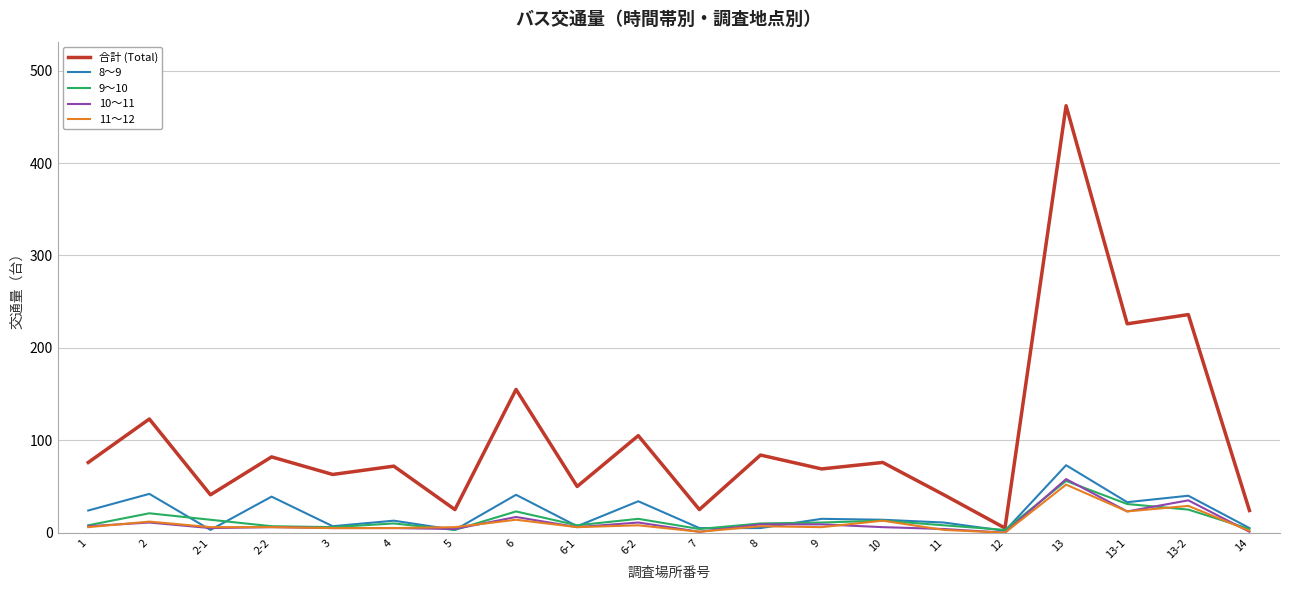

At which category is the sum across all series the highest?

13